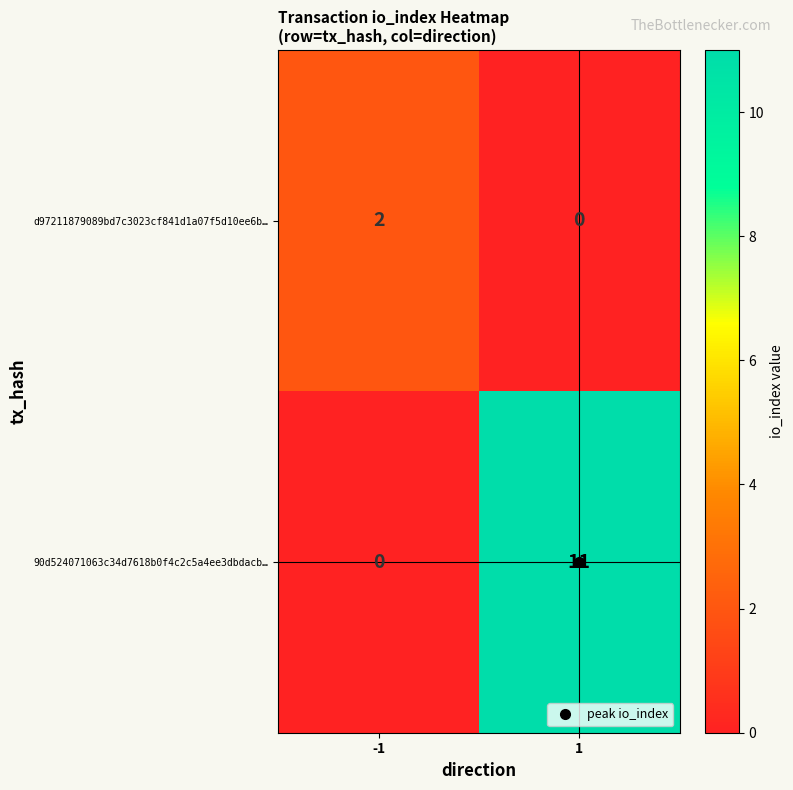

Is it true that 90d524071063c34d7618b0f4c2c5a4ee3dbdacb… equals 0 at -1?

True